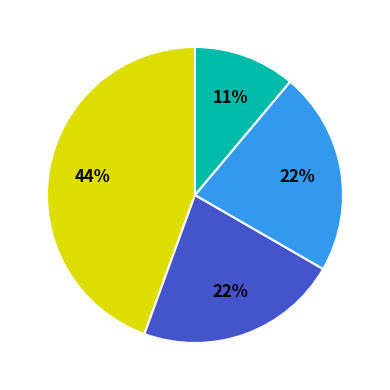

Count the number of slices in the pie.

4